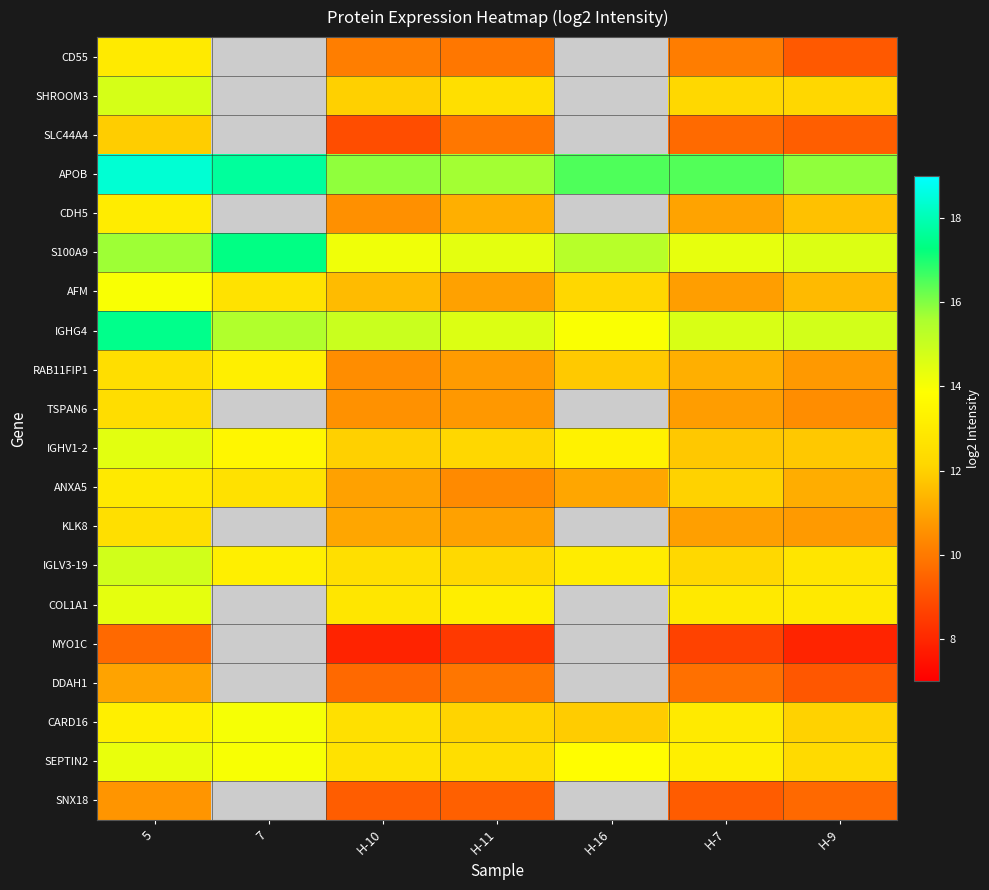

What is the sum of all S100A9 values?

105.9